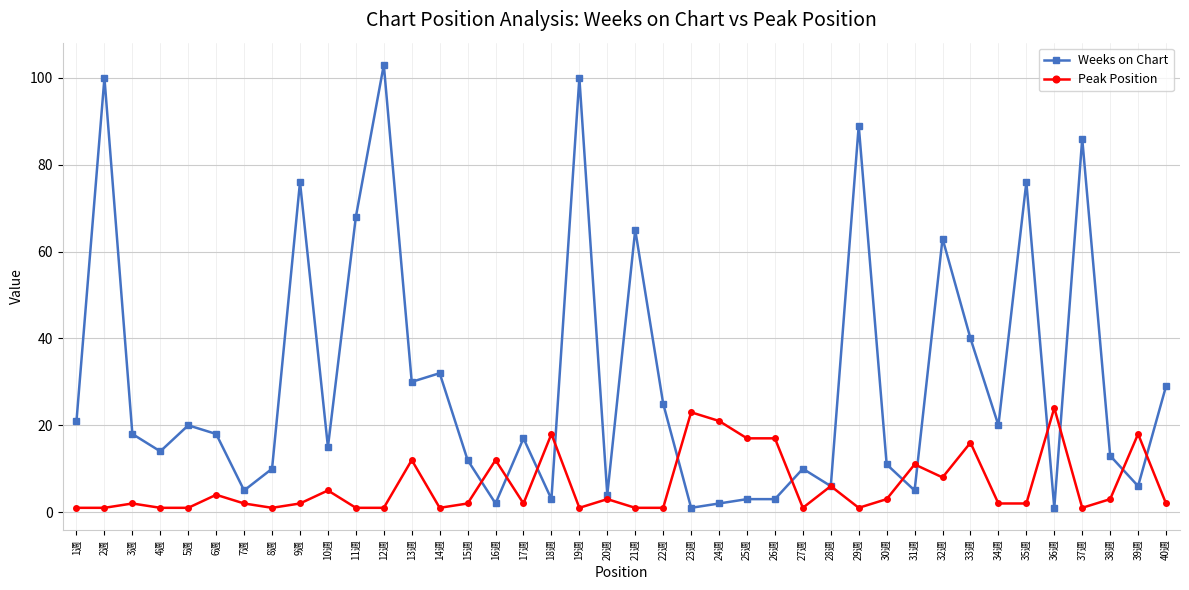

What value does the Weeks on Chart series have at 35週?

76